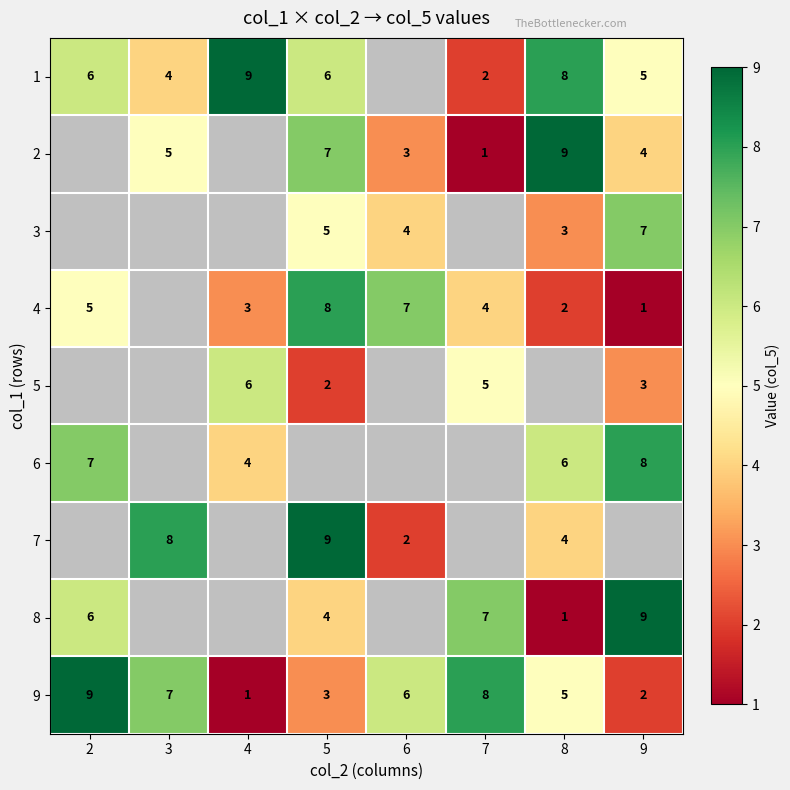

Which label corresponds to the largest value in the chart?

4